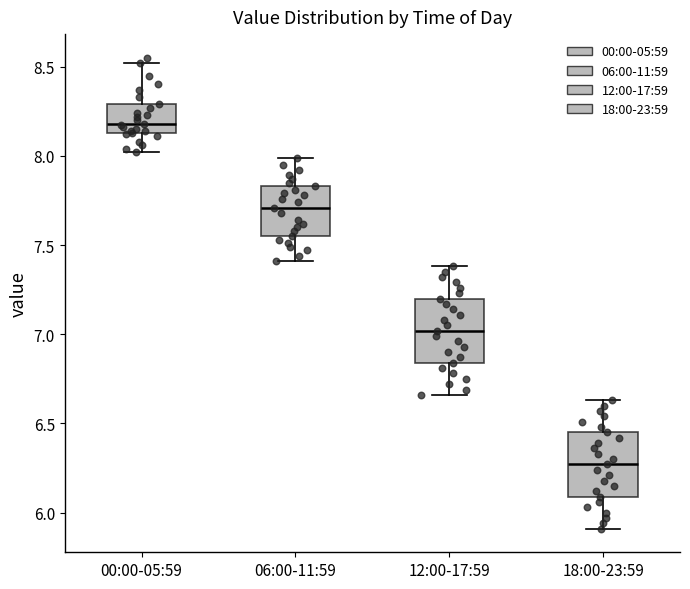

Reading left to right, read every box against the y-axis: the position of its median line, the range the box covers, and the ends of its whiskers. The values are not printed on the chart, so give them approximately, as read against the axis.

00:00-05:59: median 8.20, box 8.15 to 8.30, whiskers 8.00 to 8.50
06:00-11:59: median 7.70, box 7.55 to 7.85, whiskers 7.40 to 8.00
12:00-17:59: median 7.00, box 6.85 to 7.20, whiskers 6.65 to 7.40
18:00-23:59: median 6.25, box 6.10 to 6.45, whiskers 5.90 to 6.65